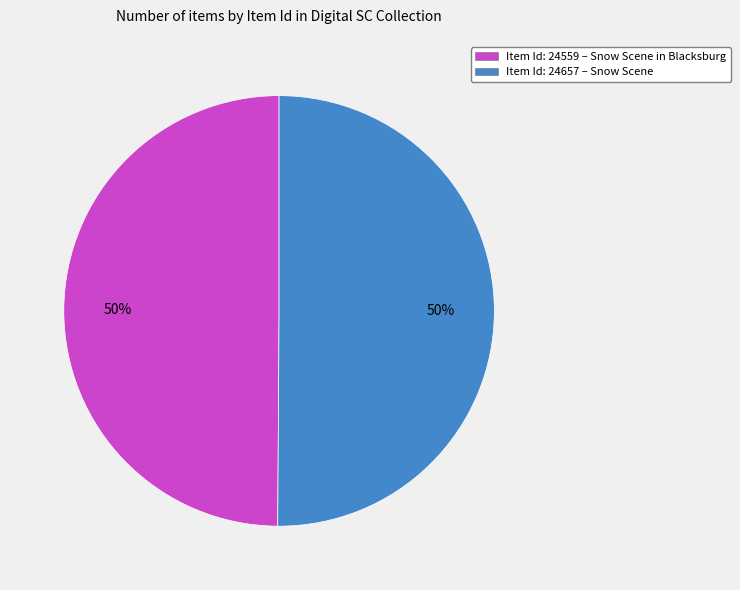

To the nearest percent, what is the average slice percentage?

50%